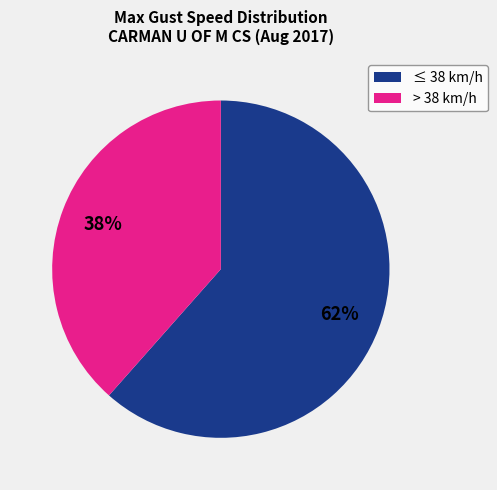

Count the number of slices in the pie.

2